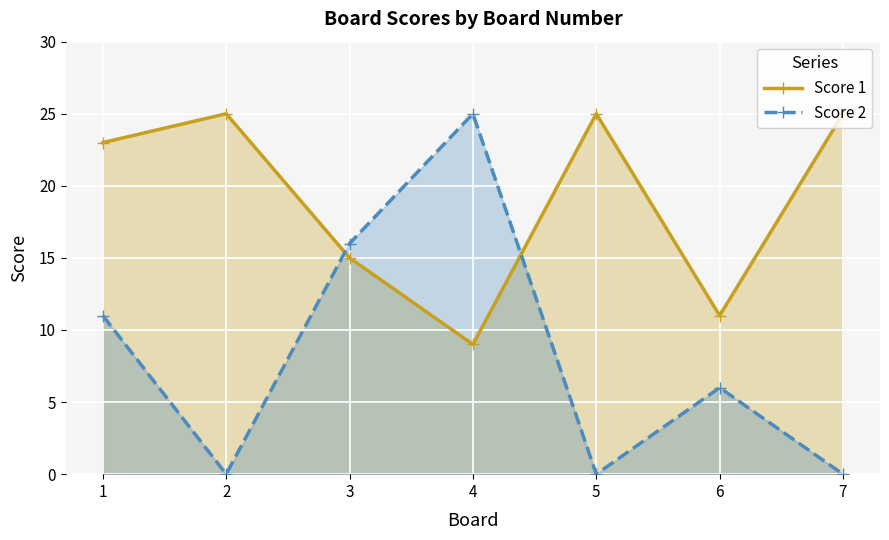

At which category does Score 1 reach its first local peak?

2